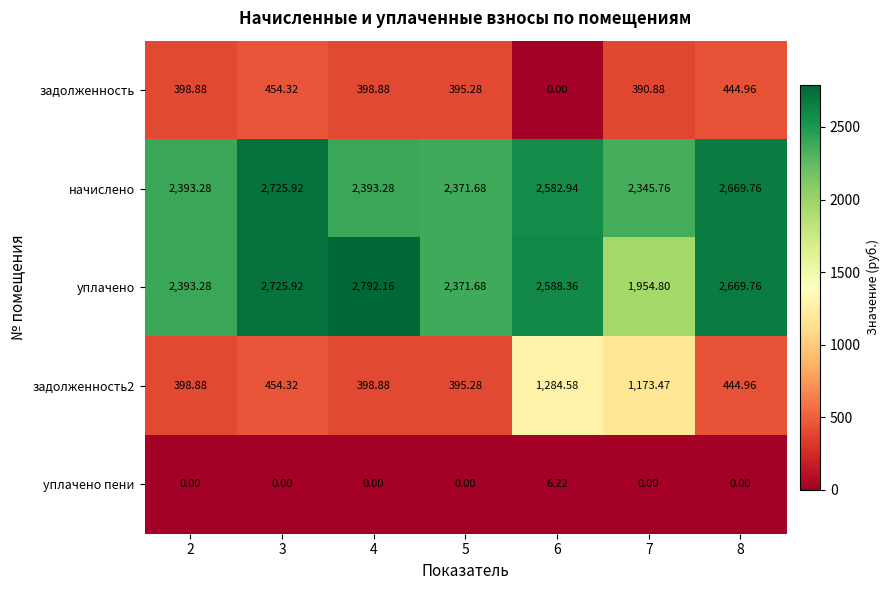

Between 4 and 5, which series saw the biggest shift?

уплачено